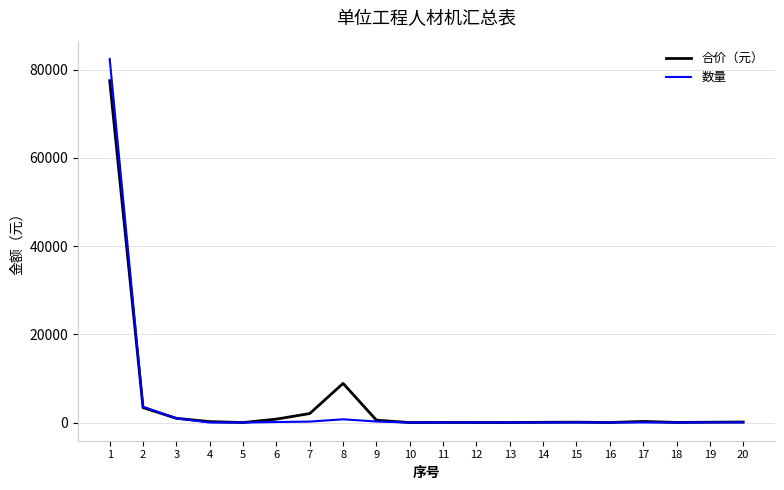

What is the greatest value displayed?

82474.5